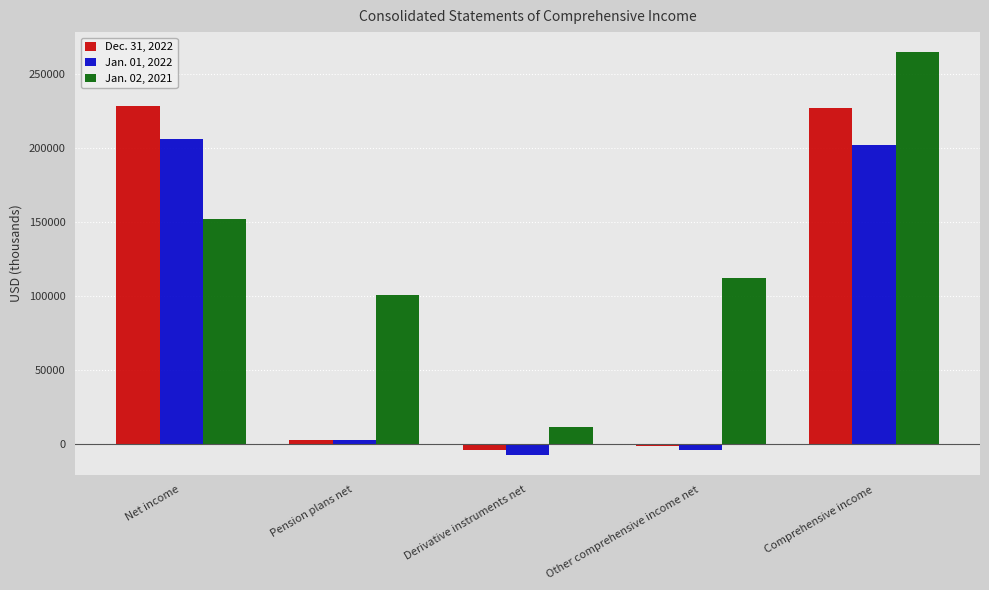

Is it true that Jan. 01, 2022 equals 350684 at Net income?

False